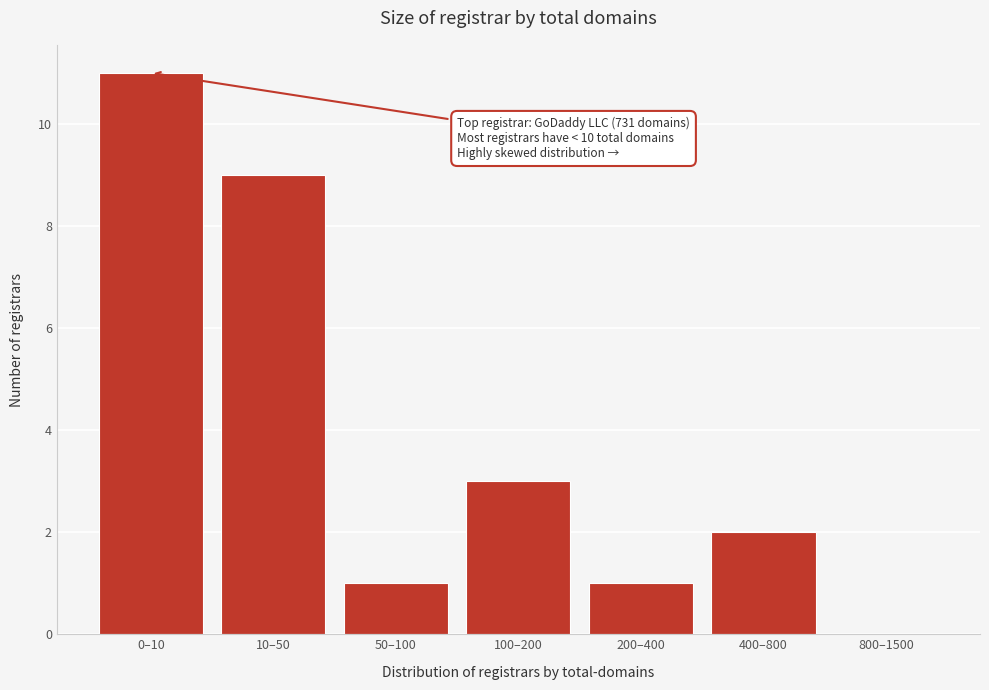

Reading left to right, list all the values displayed in this chart.

0–10=11	10–50=9	50–100=1	100–200=3	200–400=1	400–800=2	800–1500=0